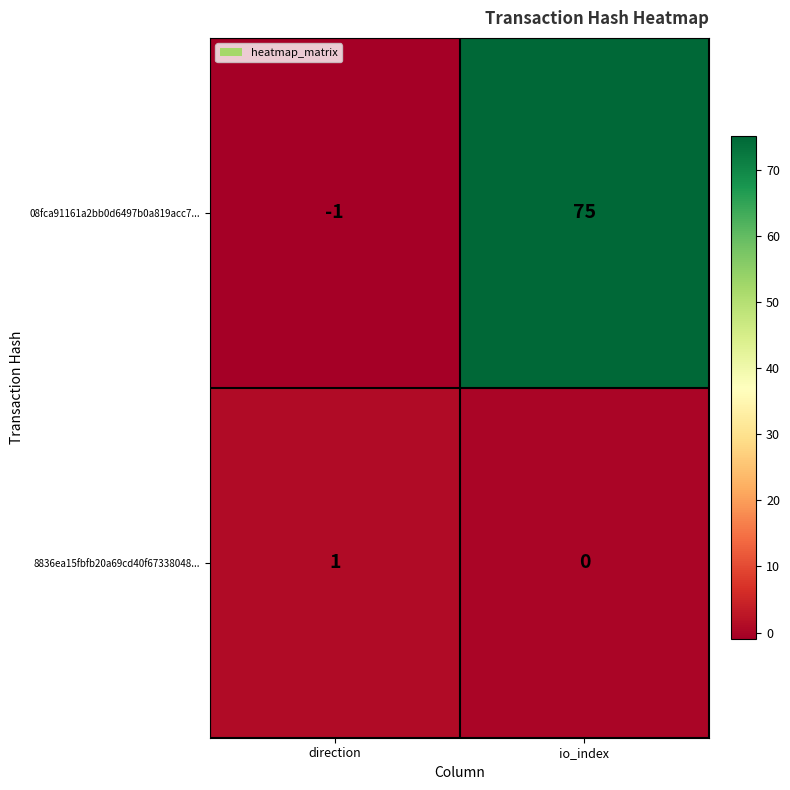

The 8836ea15fbfb20a69cd40f67338048... series shows 1 at direction. True or false?

True